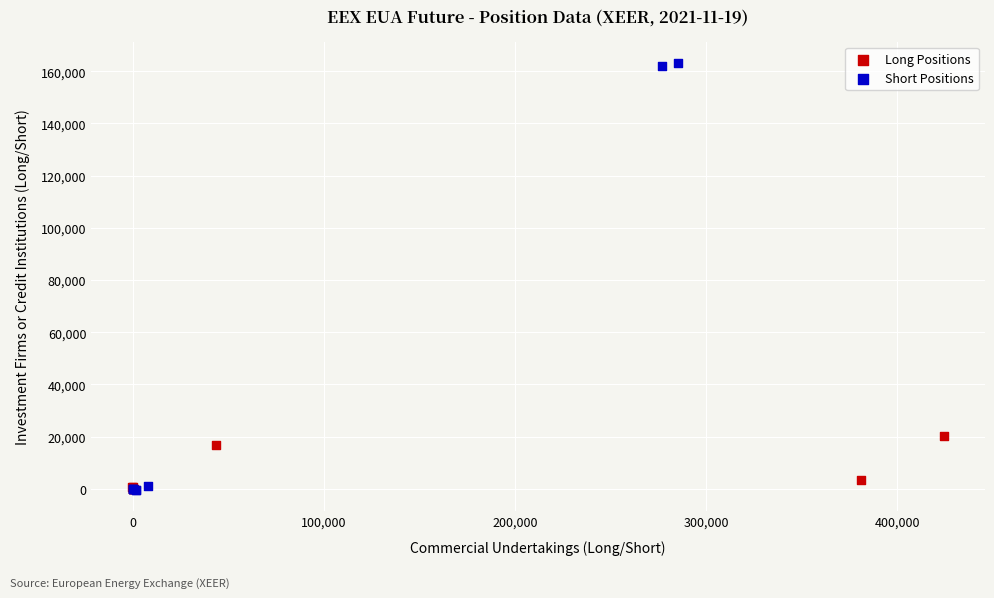

Which series has the largest Y range (max minus min)?

Short Positions